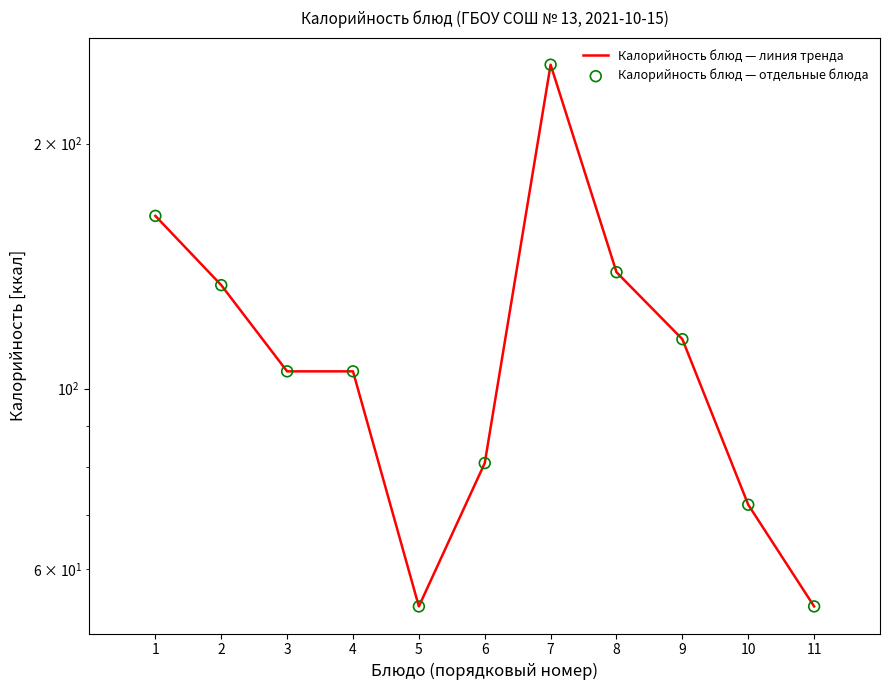

At which category is the sum across all series the highest?

7